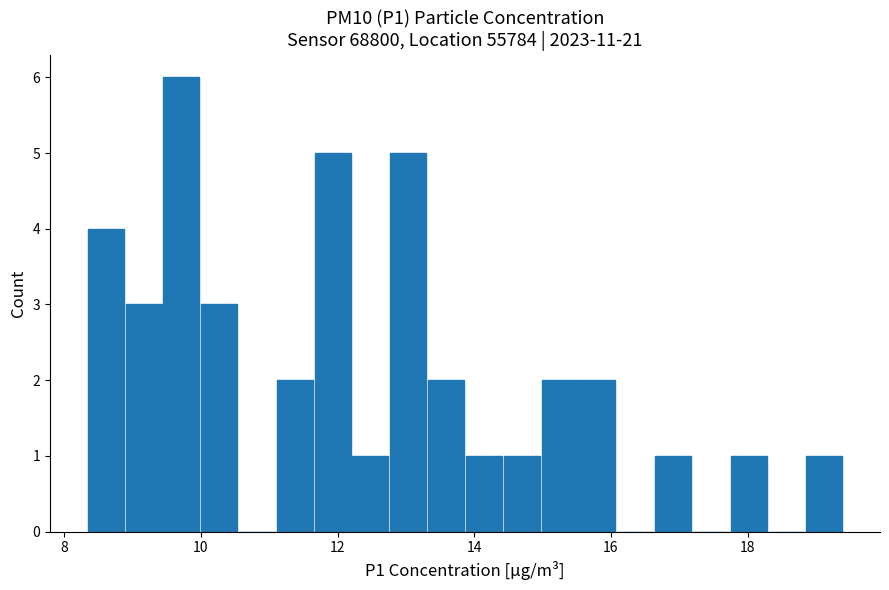

Around what value on the x-axis is the tallest bar? Give the approximate position of its centre, as read against the axis.

9.8